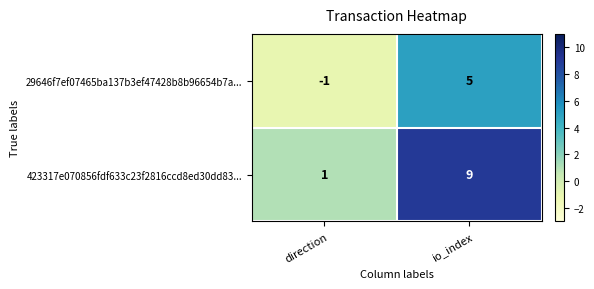

Reading left to right, transcribe all the data shown in this chart.

29646f7ef07465ba137b3ef47428b8b96654b7a...: direction=-1	io_index=5
423317e070856fdf633c23f2816ccd8ed30dd83...: direction=1	io_index=9